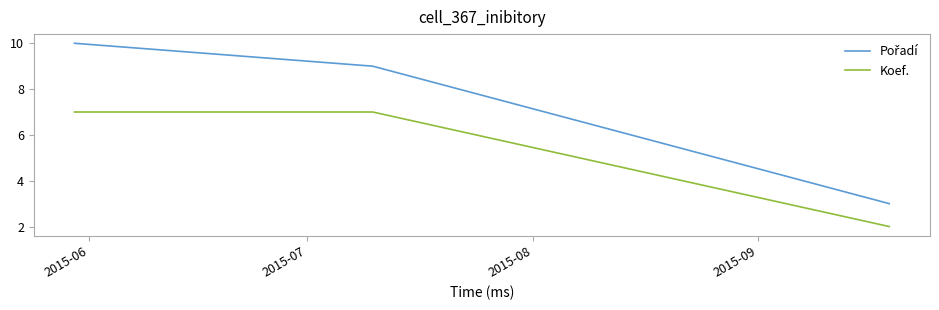

What is the maximum value shown in the chart?

10